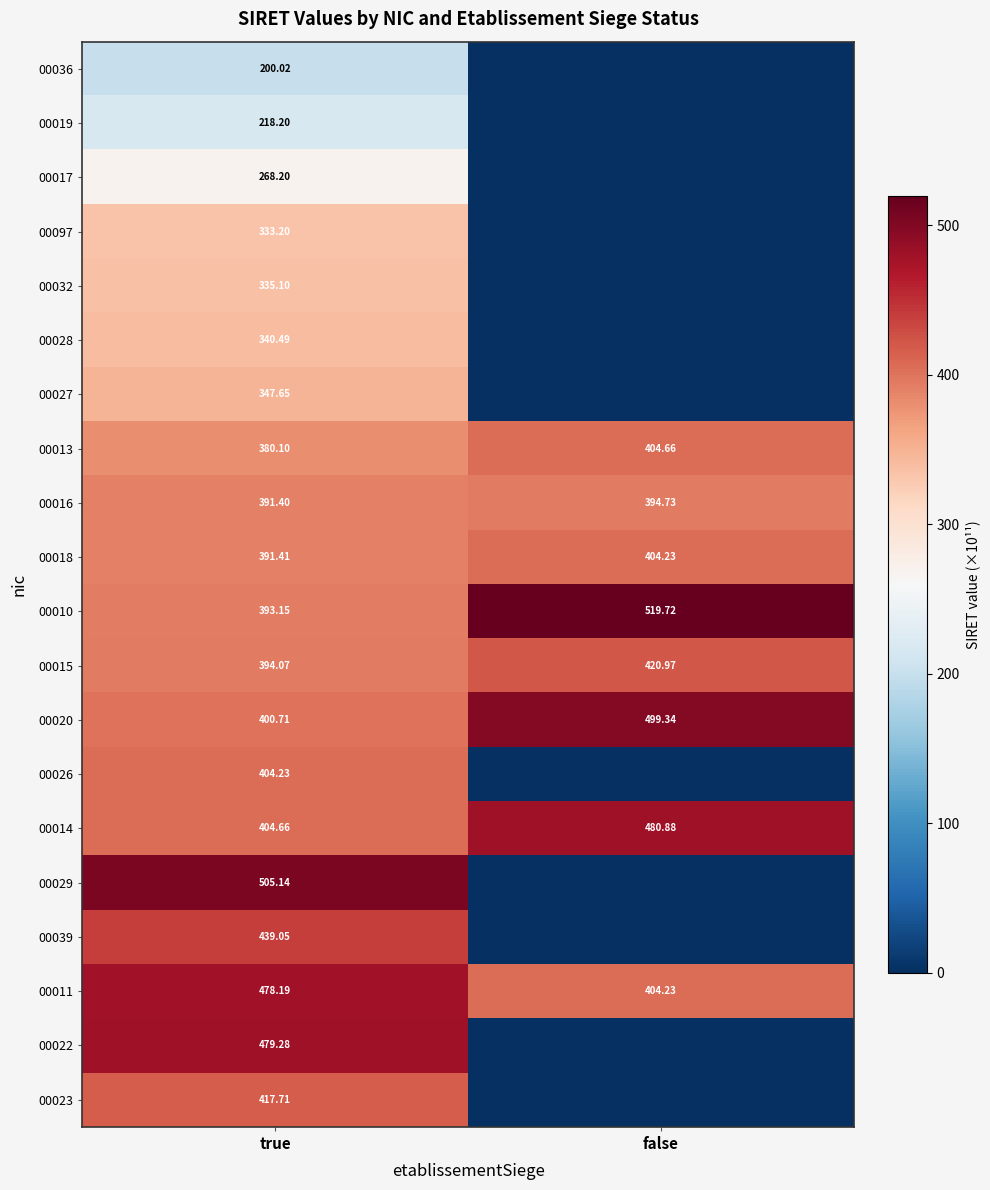

How many distinct data groups are displayed?

20